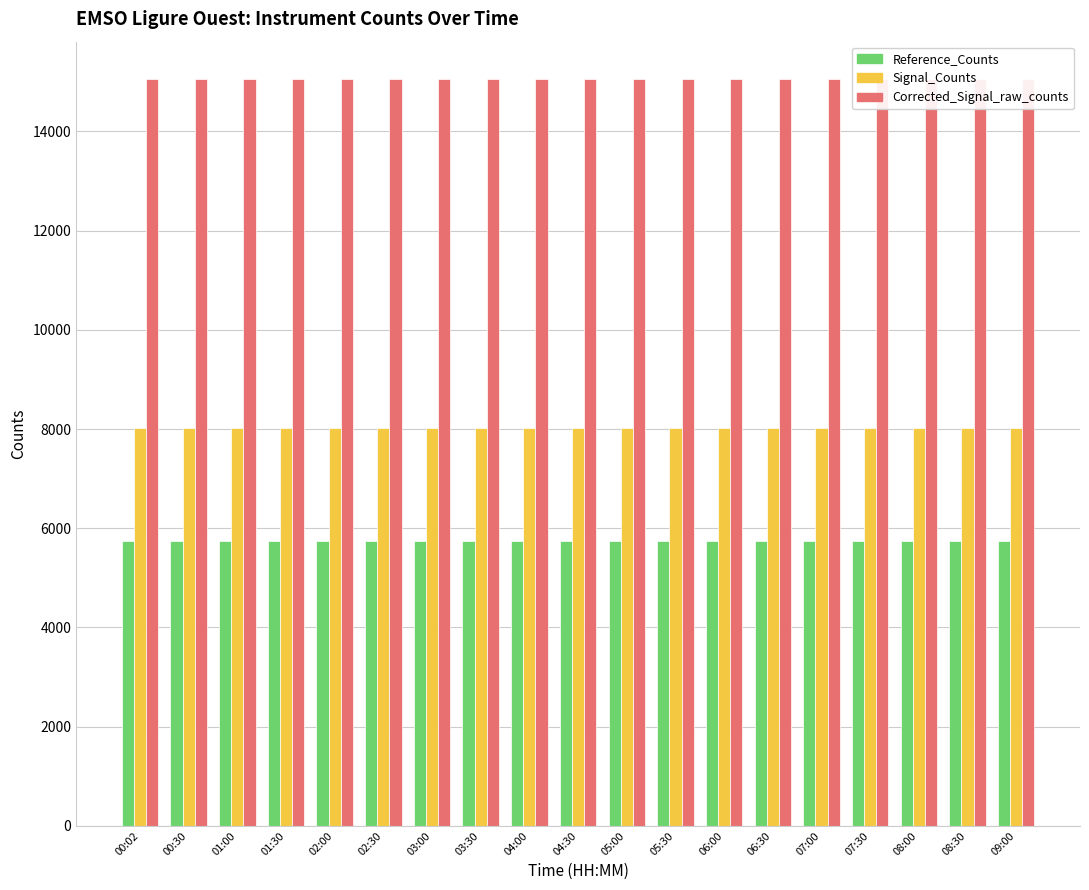

Are the bars grouped side by side (vs. stacked)?

Yes